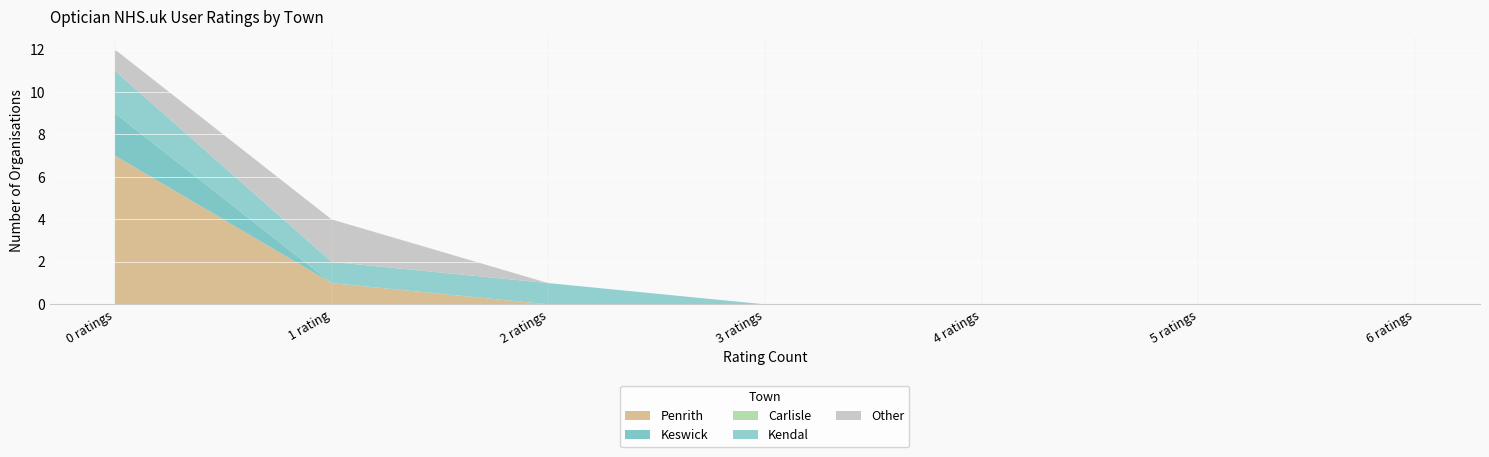

Reading left to right, transcribe all the data shown in this chart.

Penrith: 0 ratings=7	1 rating=1	2 ratings=0	3 ratings=0	4 ratings=0	5 ratings=0	6 ratings=0
Keswick: 0 ratings=2	1 rating=0	2 ratings=0	3 ratings=0	4 ratings=0	5 ratings=0	6 ratings=0
Carlisle: 0 ratings=0	1 rating=0	2 ratings=0	3 ratings=0	4 ratings=0	5 ratings=0	6 ratings=0
Kendal: 0 ratings=2	1 rating=1	2 ratings=1	3 ratings=0	4 ratings=0	5 ratings=0	6 ratings=0
Other: 0 ratings=1	1 rating=2	2 ratings=0	3 ratings=0	4 ratings=0	5 ratings=0	6 ratings=0